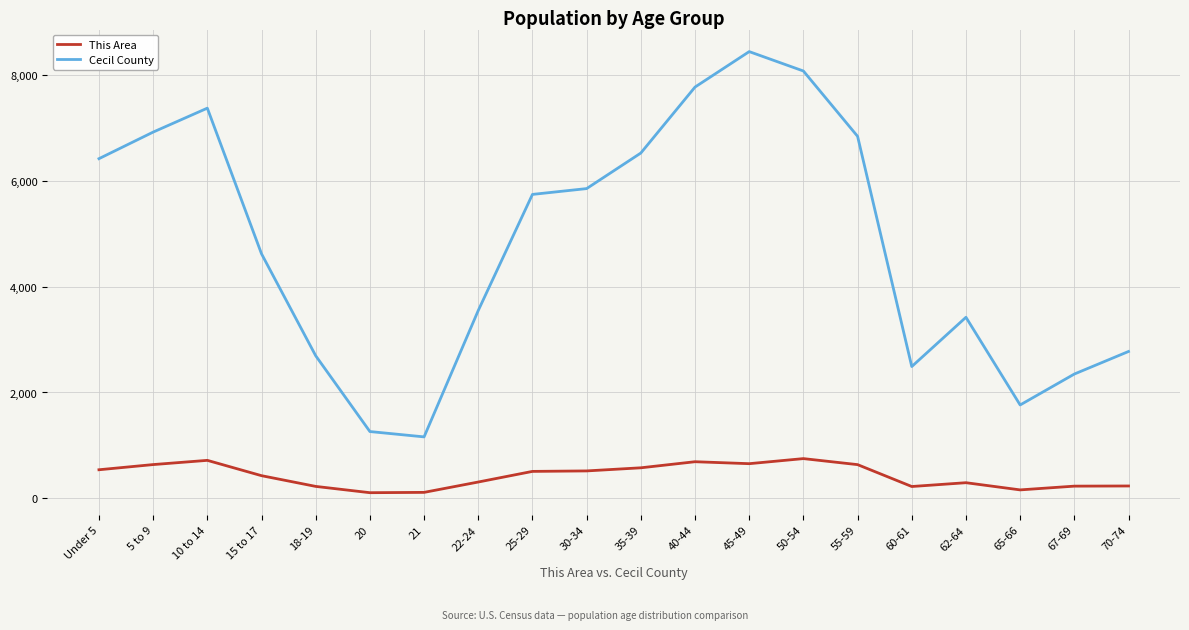

The value of Cecil County at 45-49 is 5839. True or false?

False